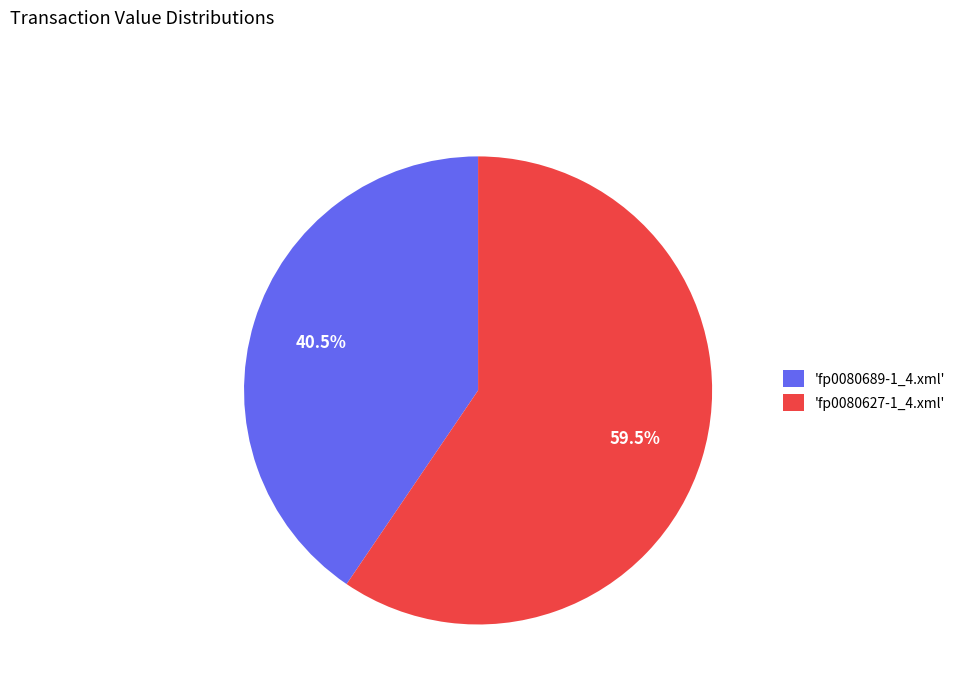

What is the ratio of the value at 'fp0080689-1_4.xml' to the value at 'fp0080627-1_4.xml'?

0.7